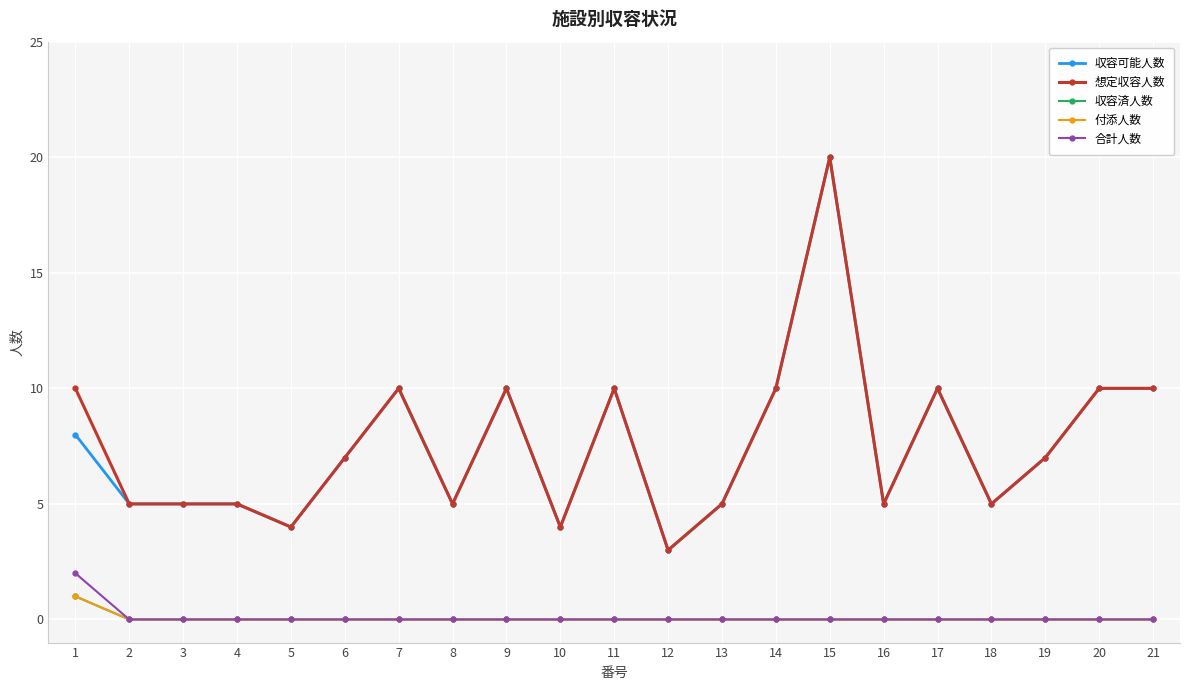

Does the chart have visible grid lines?

Yes